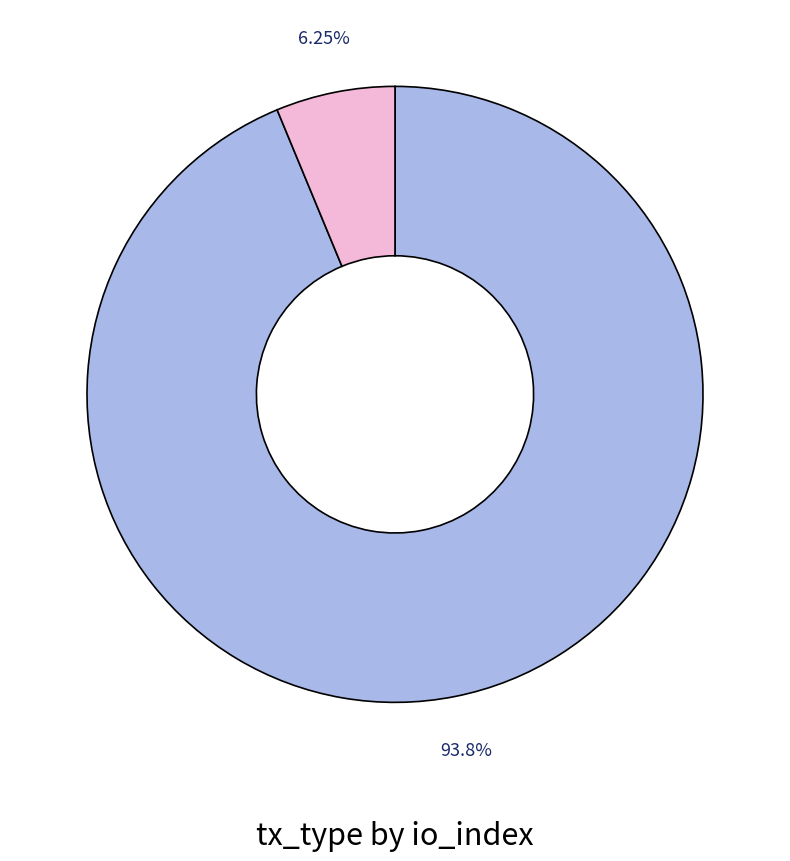

Is there a majority slice in this chart?

Yes